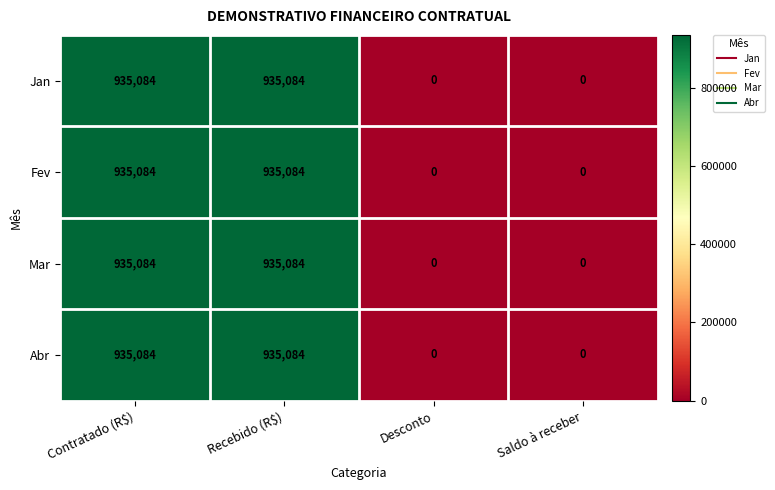

What is the approximate value of Abr at Contratado (R$)?

935084